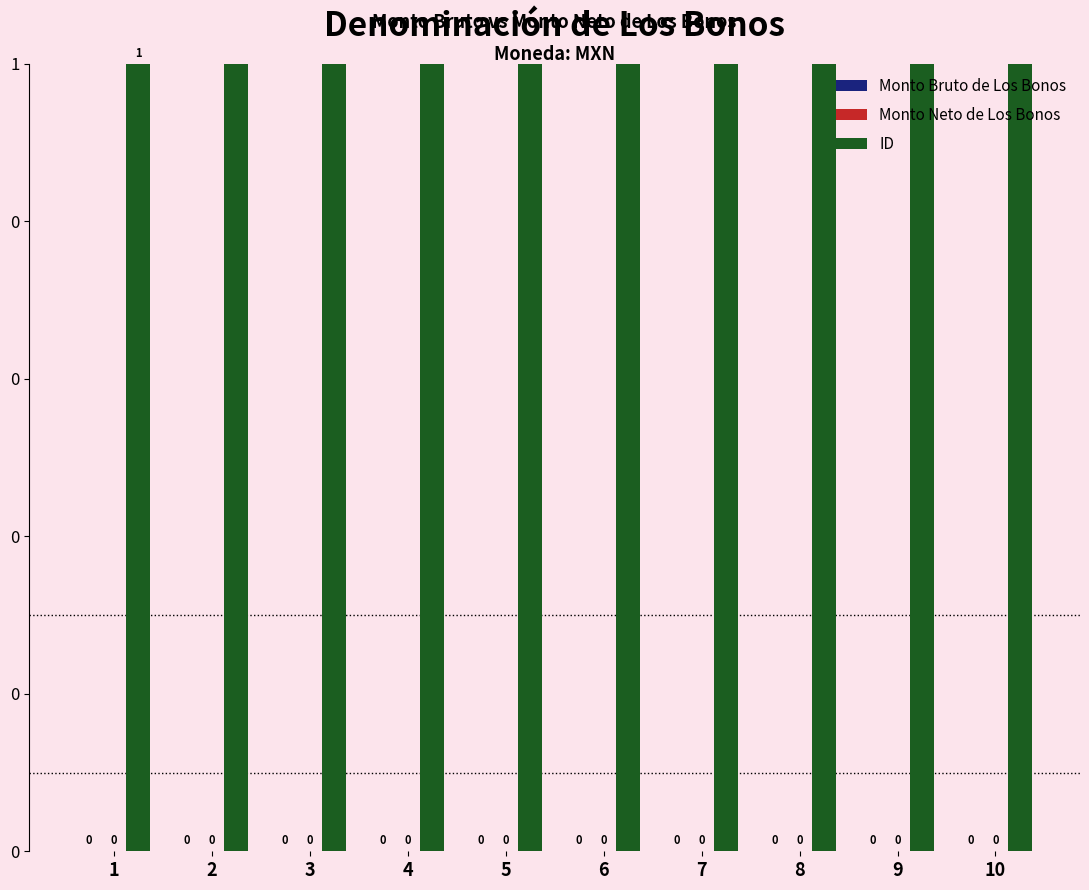

List the labels in order of Monto Neto de Los Bonos value, largest first.

1, 2, 3, 4, 5, 6, 7, 8, 9, 10